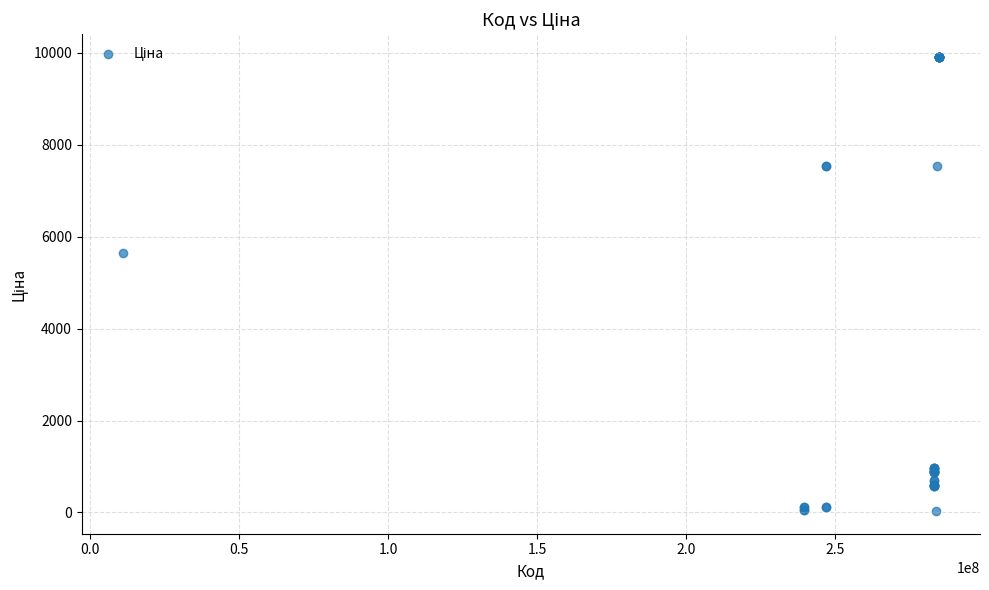

What Y value in the scatter plot is closest to 4970?

5636.0